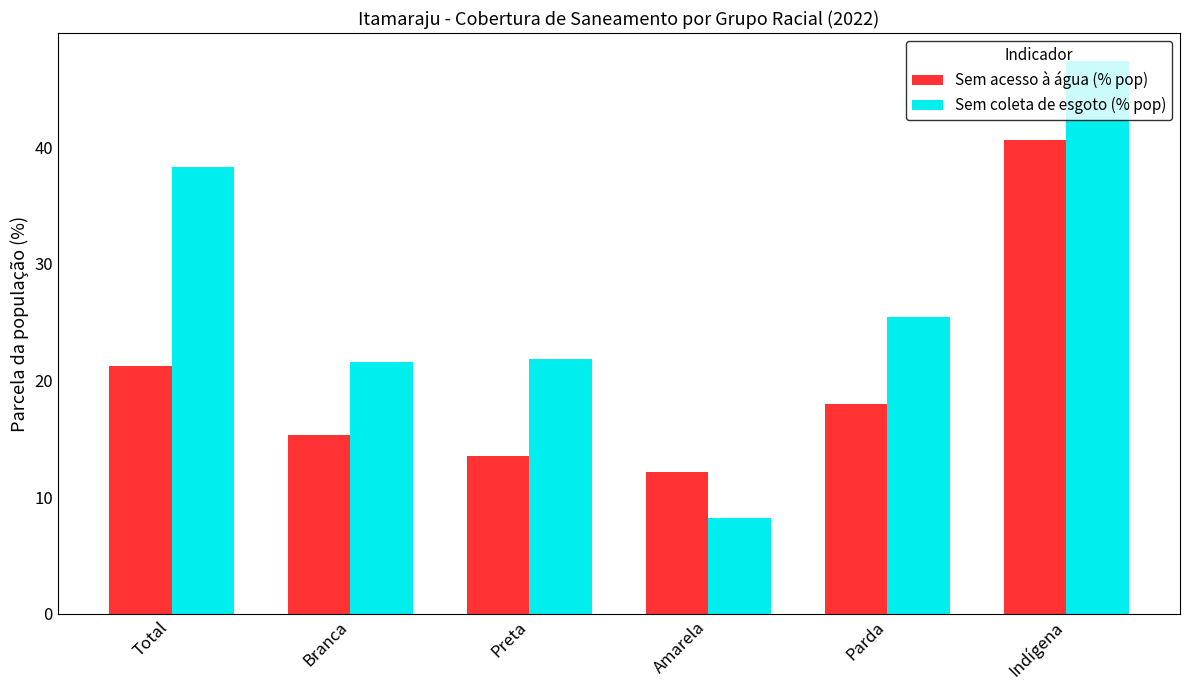

At which label does Sem acesso à água (% pop) reach its minimum?

Amarela